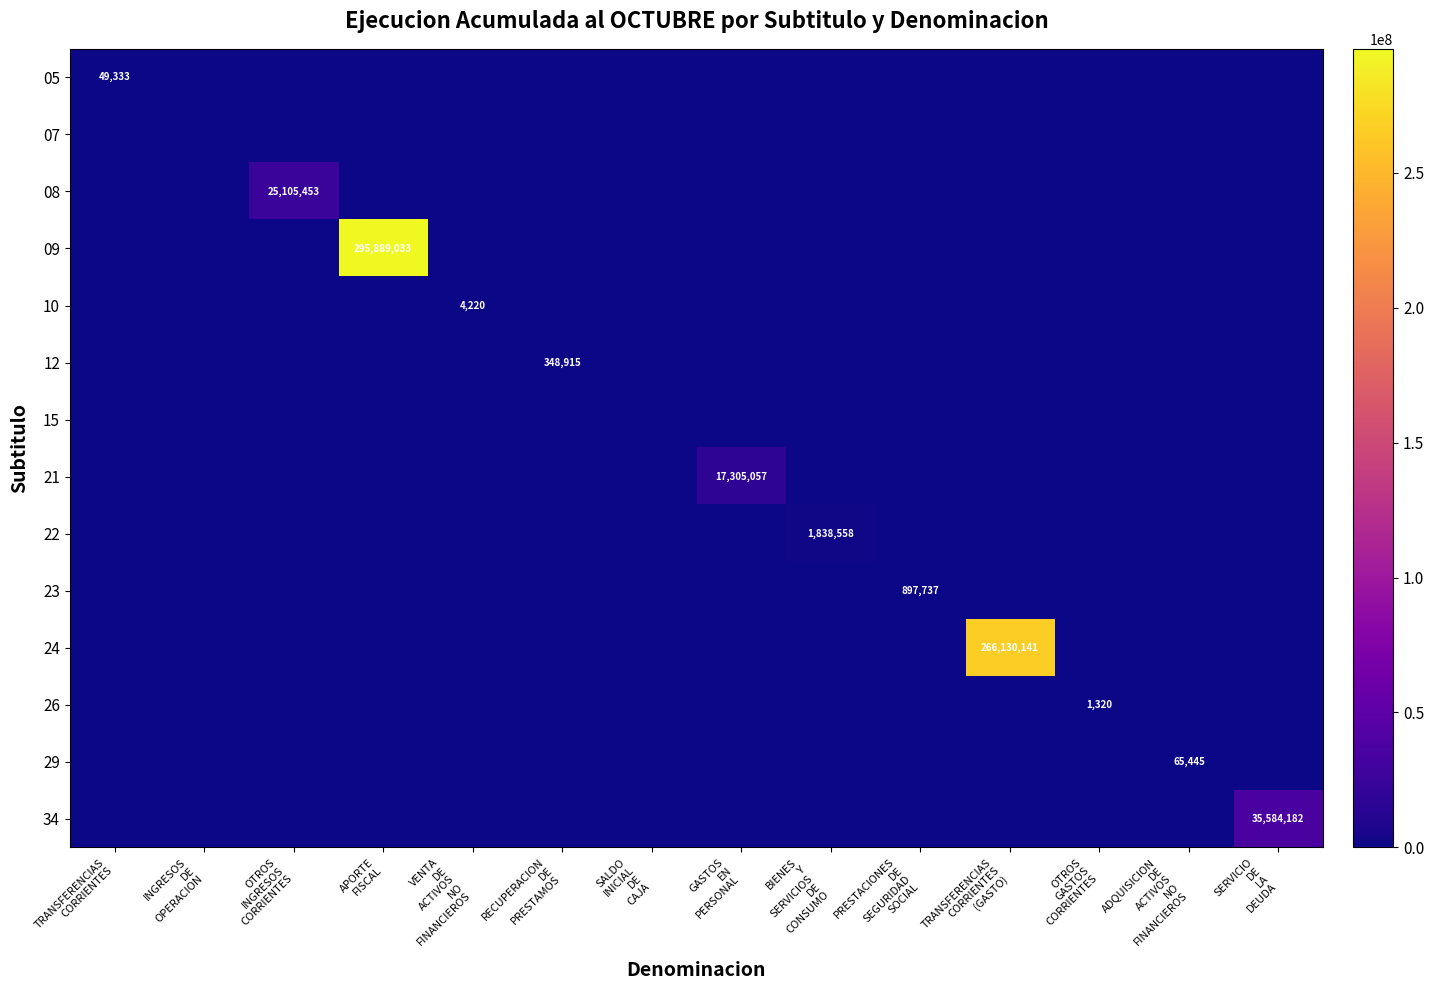

Which series changed the most between GASTOS EN PERSONAL and PRESTACIONES DE SEGURIDAD SOCIAL?

21